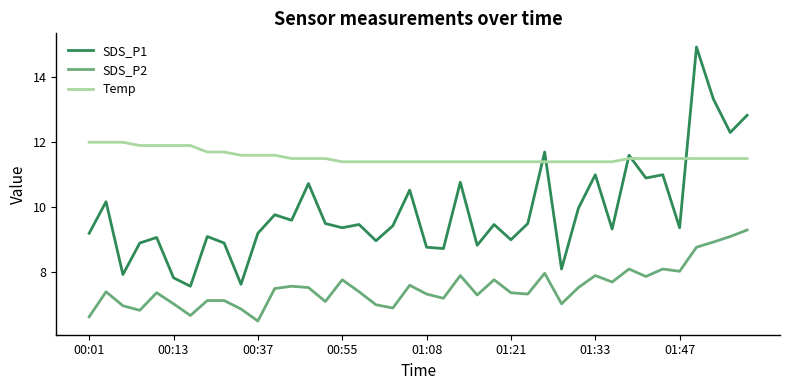

Which series has the largest range (max minus min)?

SDS_P1